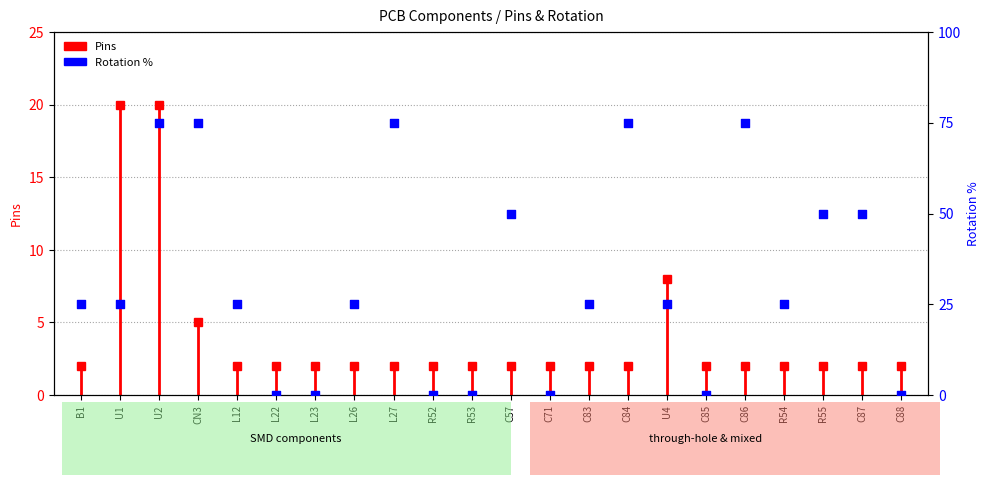

Which has a higher value, U4 or C84?

C84